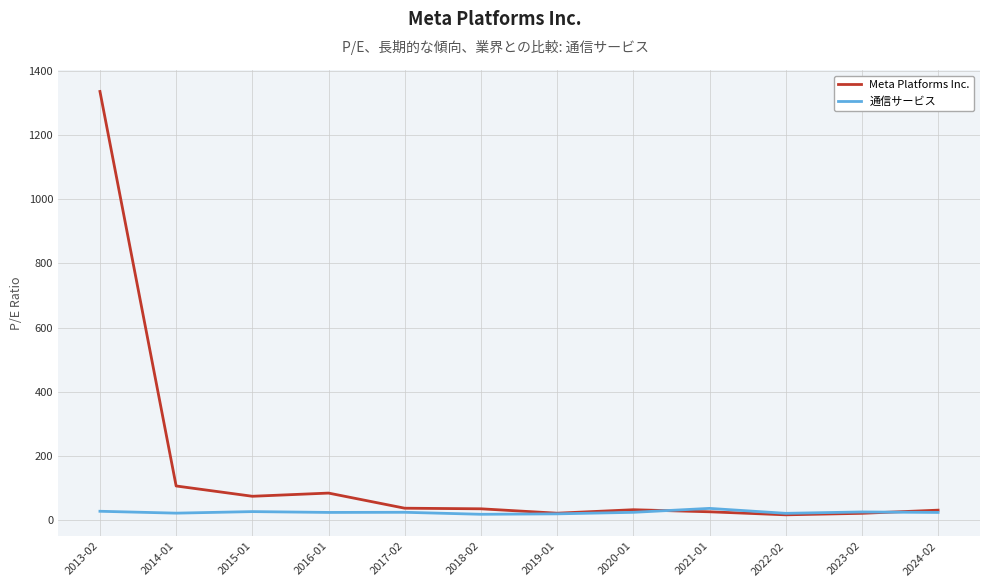

Where does the 通信サービス series first go above 24?

2013-02